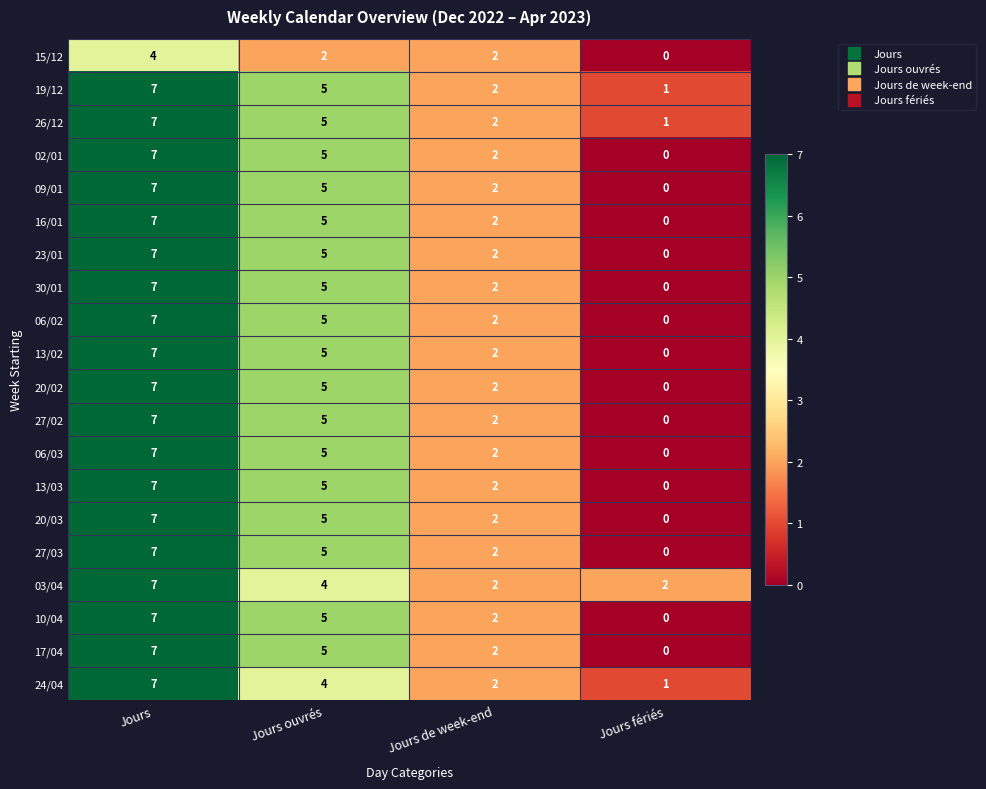

What is the total value across all series at Jours fériés?

5